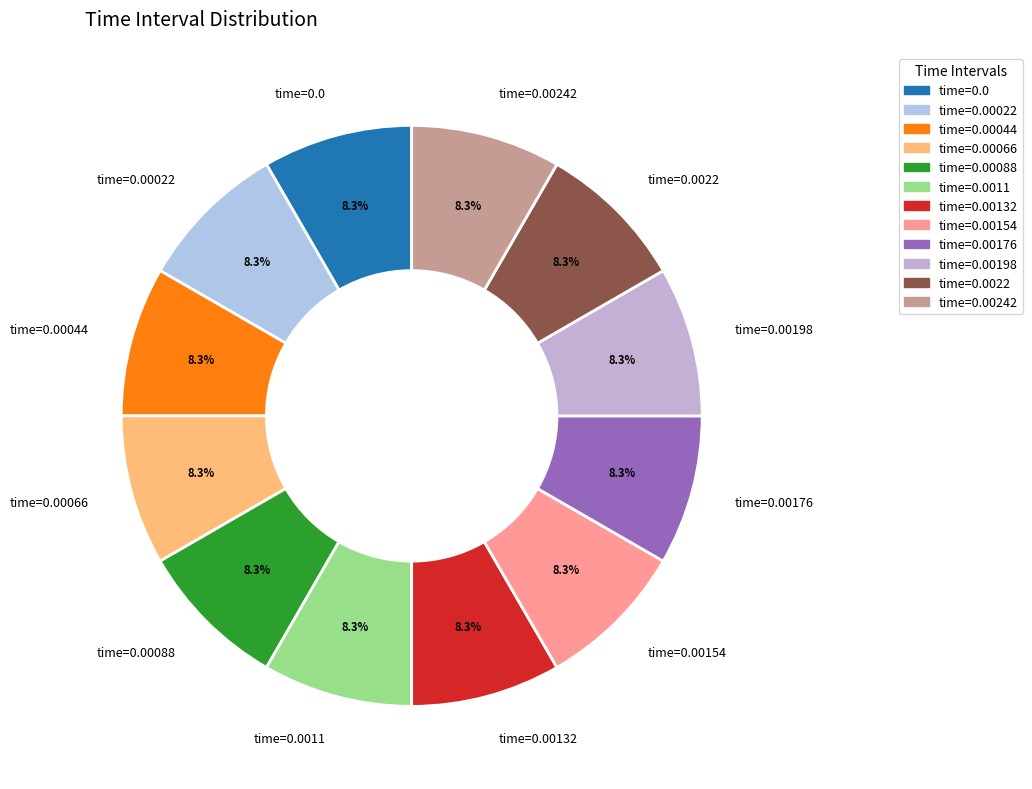

How many slices are in this pie chart?

12